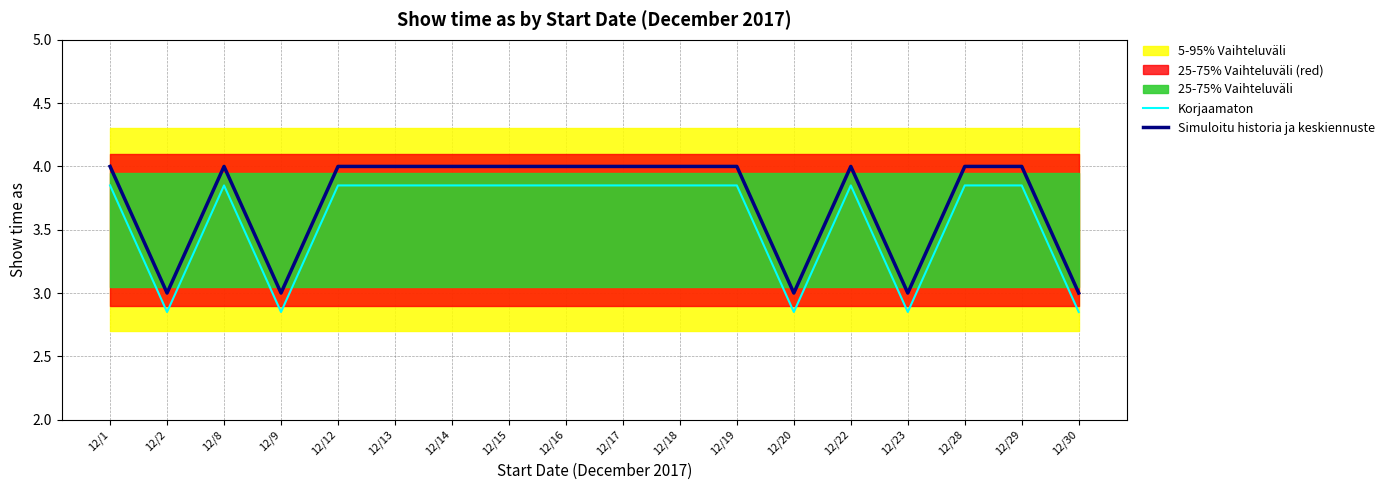

Is it true that Korjaamaton equals 0.7 at 12/23?

False